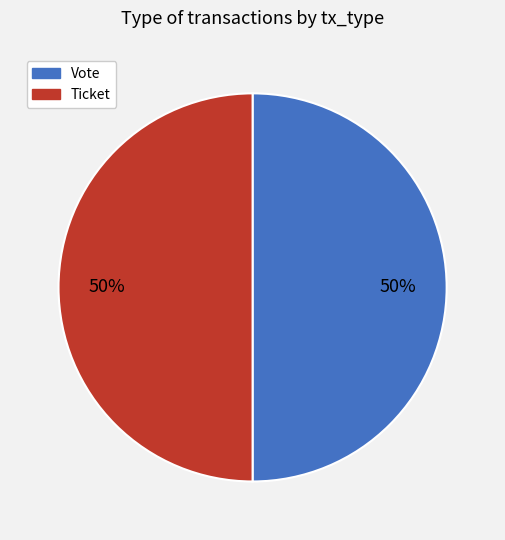

Is it true that Ticket is 8% of the pie?

False